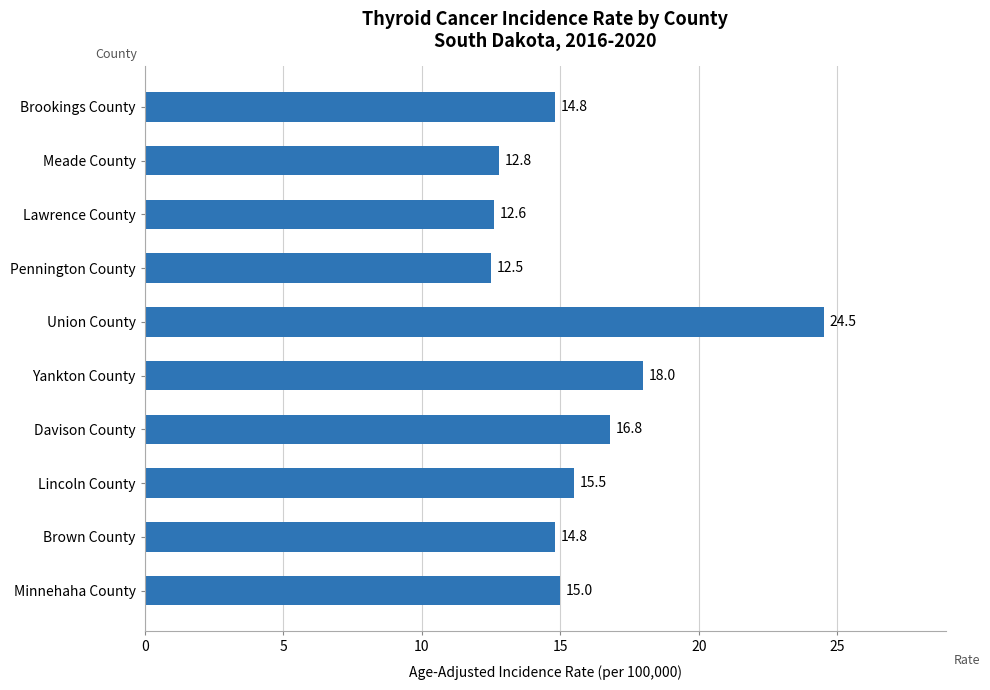

What is the difference between the maximum and minimum values?

12.0